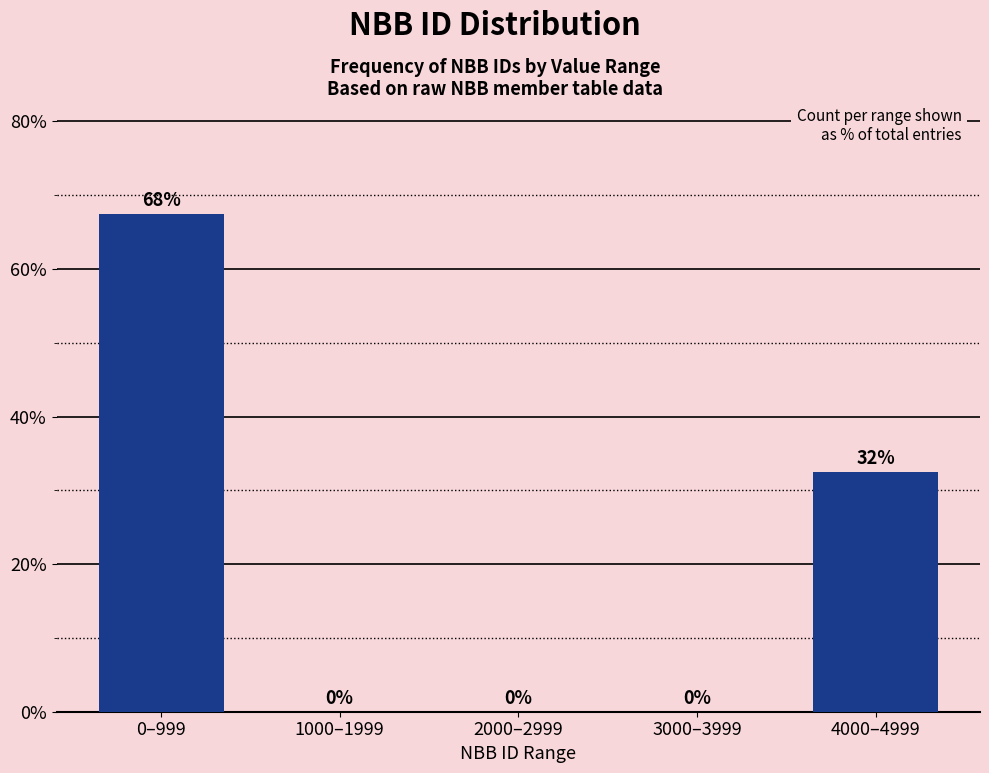

What is the sum of all values?

100.0